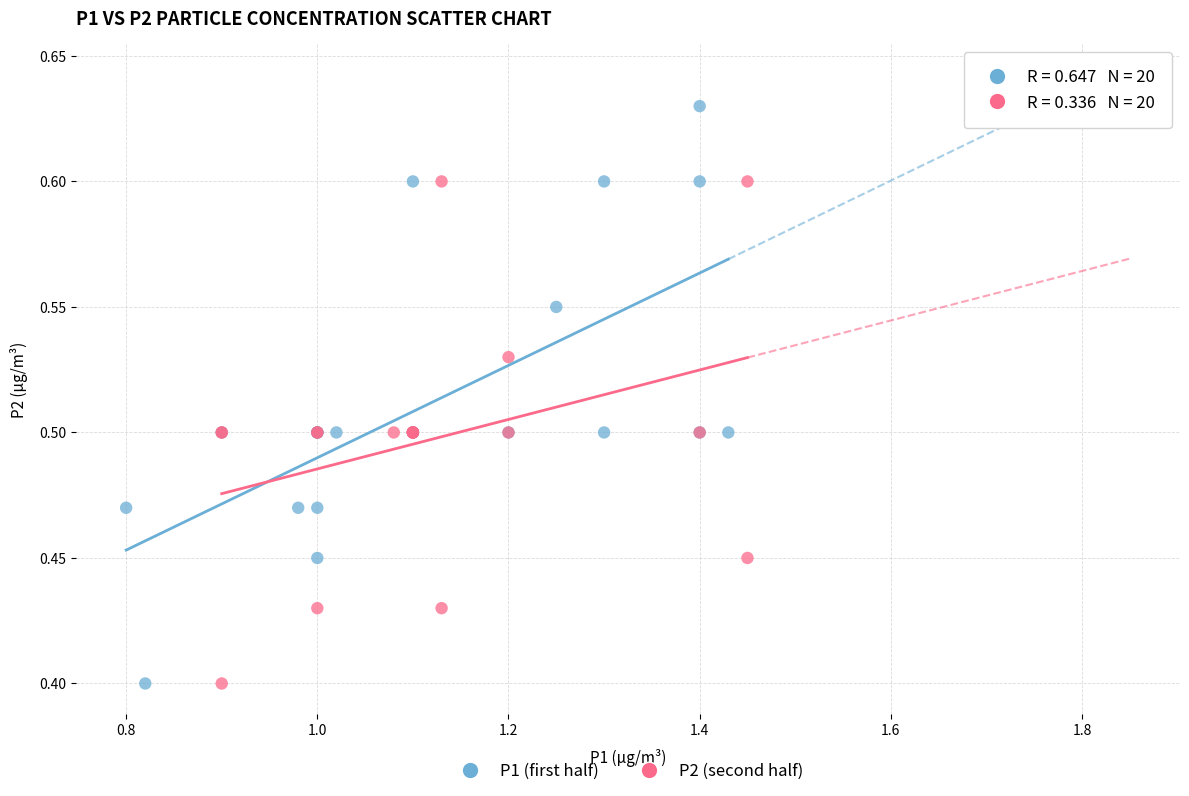

Which series contains the highest Y value?

P1 (first half)